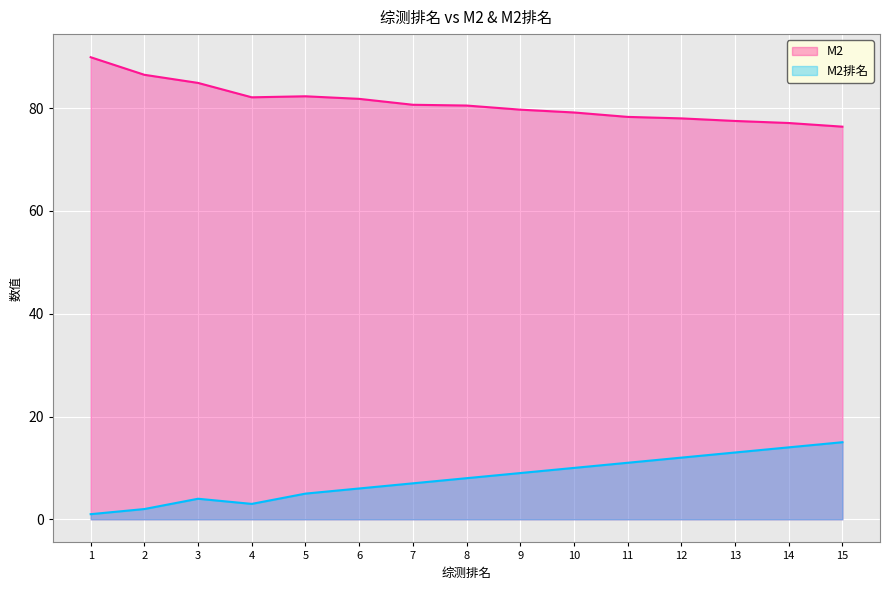

At which category is the sum across all series the highest?

15